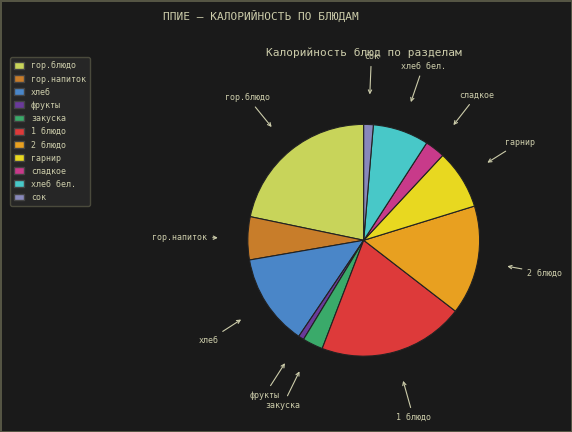

Does any single category account for the majority?

No